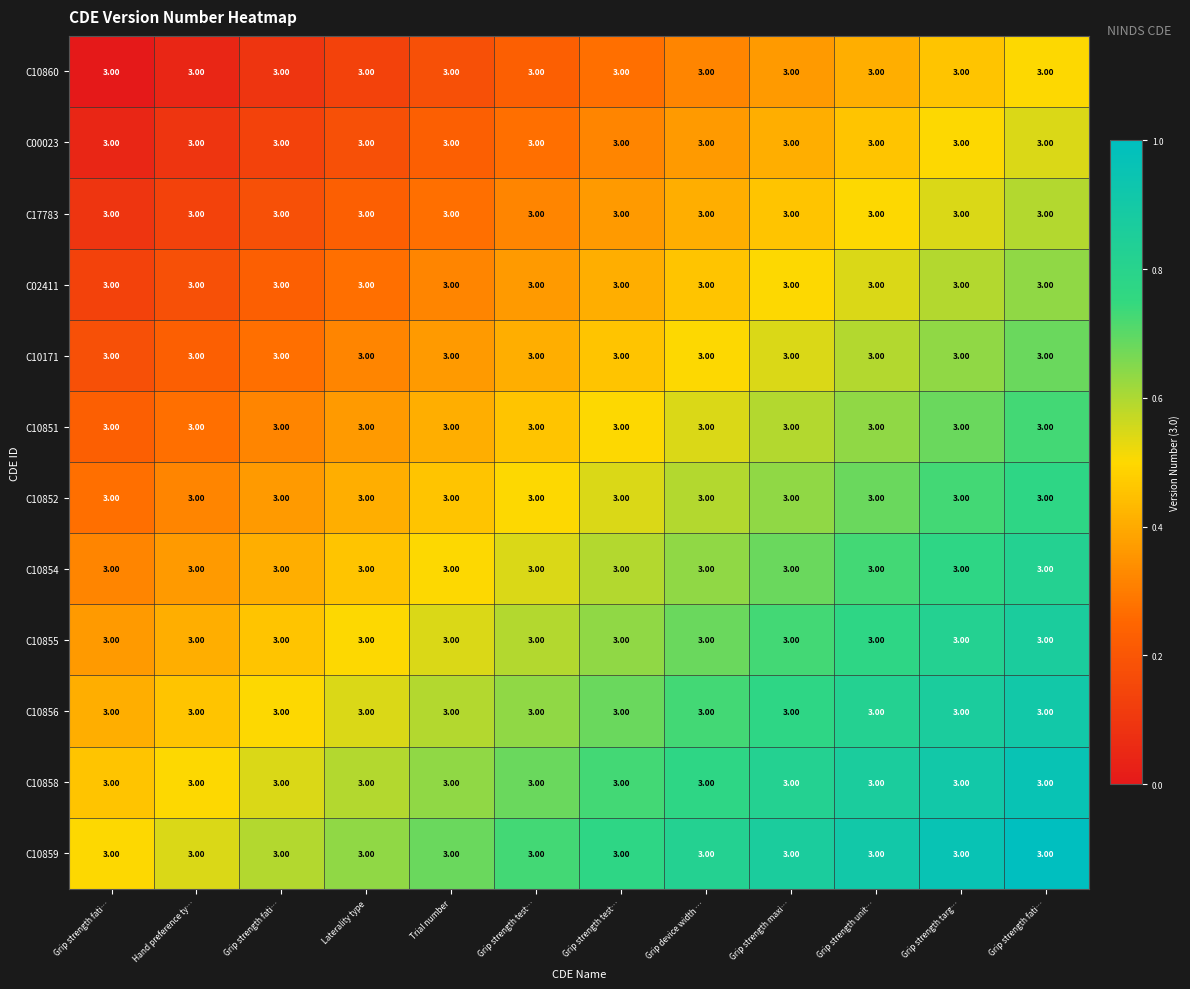

The value of C10171 at Grip strength targ… is 0.9. True or false?

False